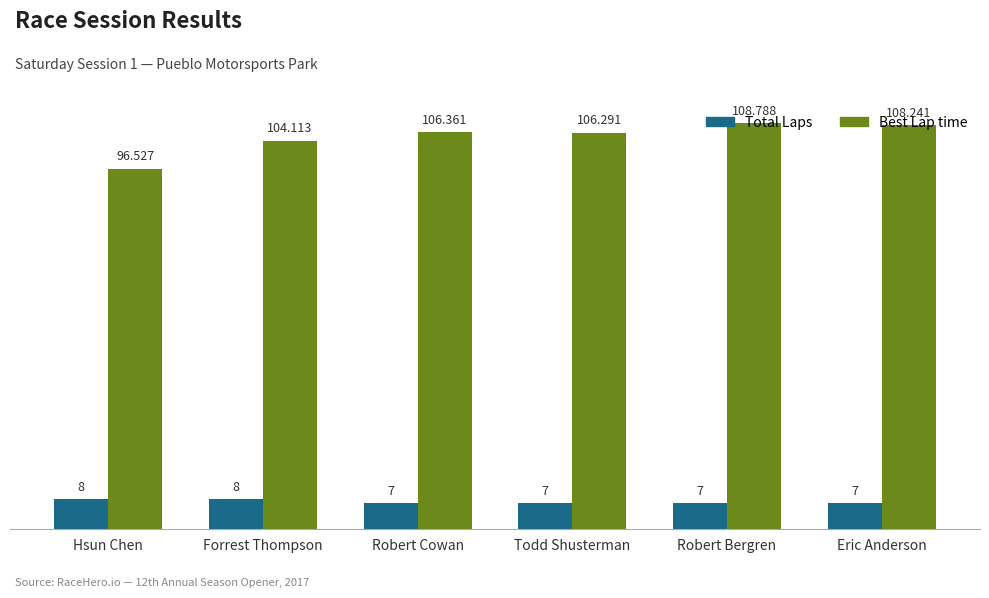

Reading left to right, what are all the values shown in this chart?

Total Laps: 8.0	8.0	7.0	7.0	7.0	7.0
Best Lap time: 96.5	104.1	106.4	106.3	108.8	108.2